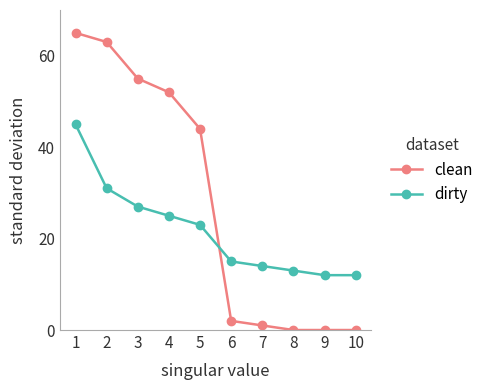

Which series has the widest spread of values?

clean